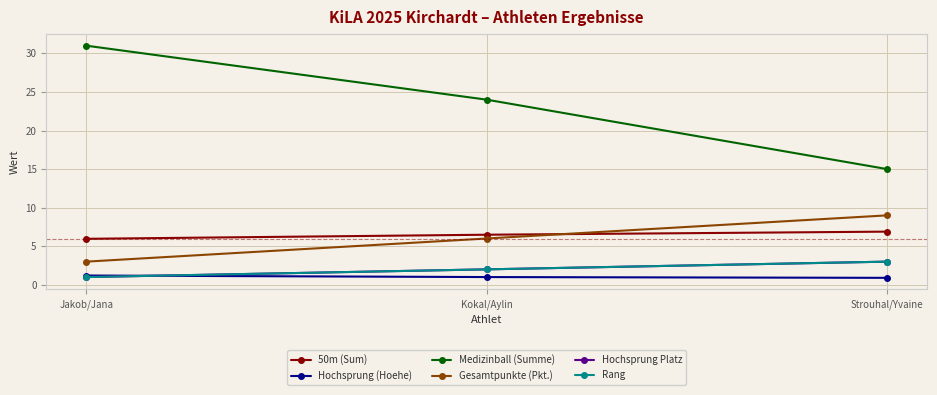

At which label does 50m (Sum) reach its minimum?

Jakob/Jana